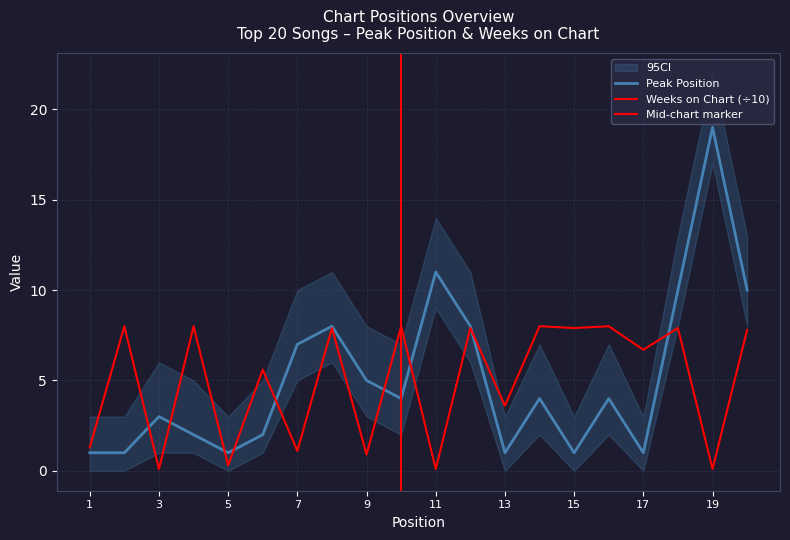

Reading left to right, transcribe all the data shown in this chart.

Peak Position: 1.0	1.0	3.0	2.0	1.0	2.0	7.0	8.0	5.0	4.0	11.0	8.0	1.0	4.0	1.0	4.0	1.0	10.0	19.0	10.0
Weeks on Chart: 1.3	8.0	0.1	8.0	0.3	5.6	1.1	7.9	0.9	8.0	0.1	7.9	3.6	8.0	7.9	8.0	6.7	7.9	0.1	7.8